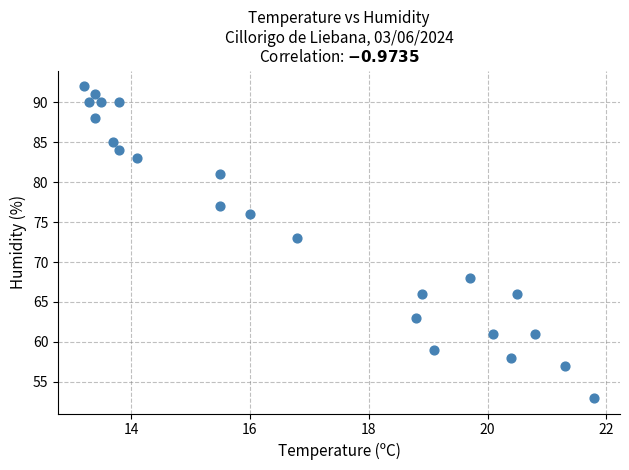

What is the range of Y values (max minus min)?

39